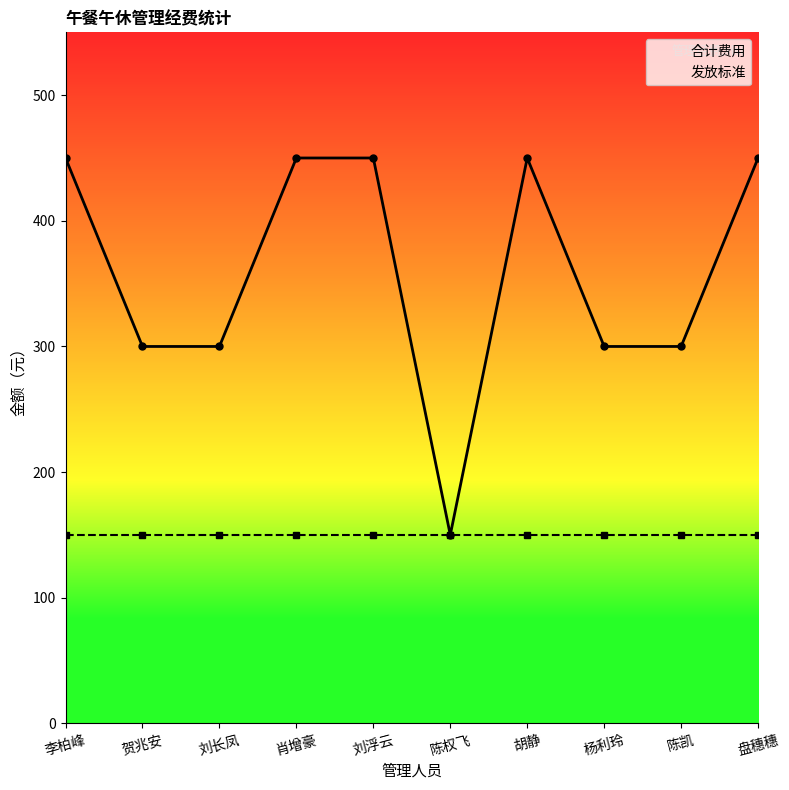

At 李柏峰, list the series in order from largest to smallest.

合计费用, 发放标准